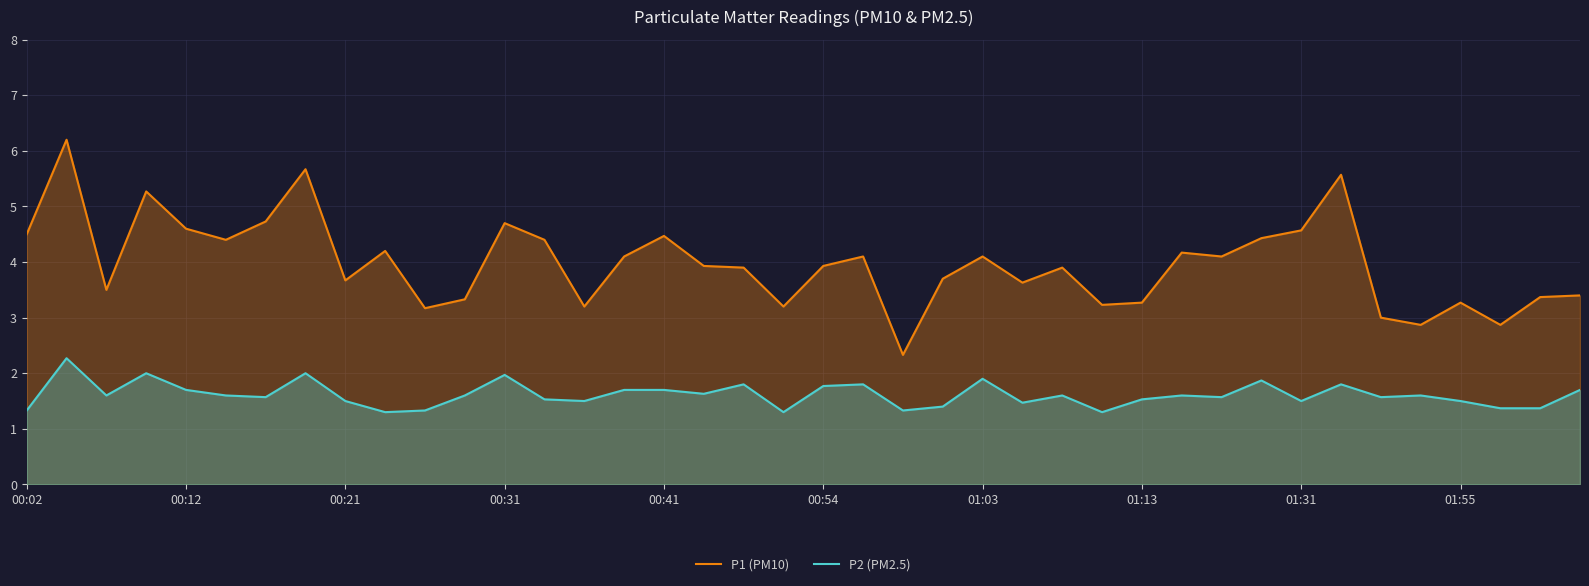

Rank the series by their maximum value, from highest to lowest.

P1 (PM10), P2 (PM2.5)